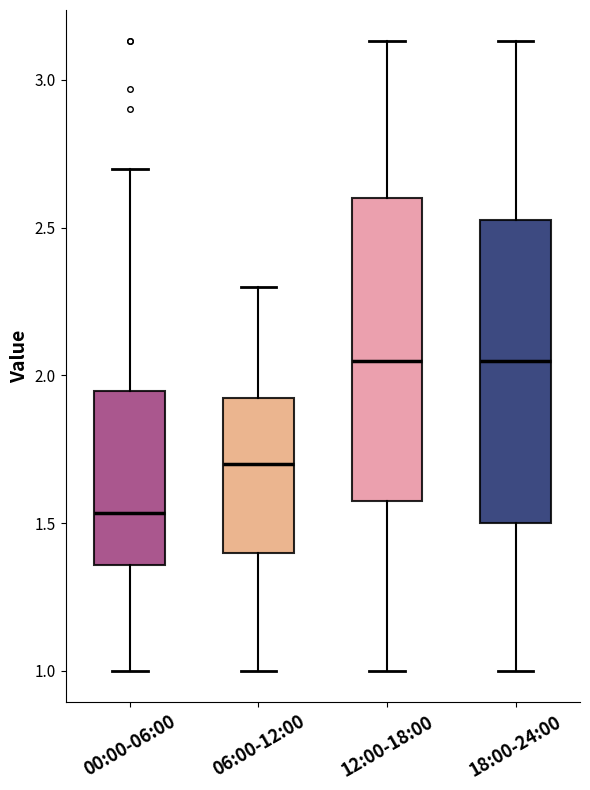

Reading left to right, read every box against the y-axis: the position of its median line, the range the box covers, and the ends of its whiskers. The values are not printed on the chart, so give them approximately, as read against the axis.

00:00-06:00: median 1.55, box 1.35 to 1.95, whiskers 1.00 to 2.70
06:00-12:00: median 1.70, box 1.40 to 1.95, whiskers 1.00 to 2.30
12:00-18:00: median 2.05, box 1.60 to 2.60, whiskers 1.00 to 3.15
18:00-24:00: median 2.05, box 1.50 to 2.55, whiskers 1.00 to 3.15